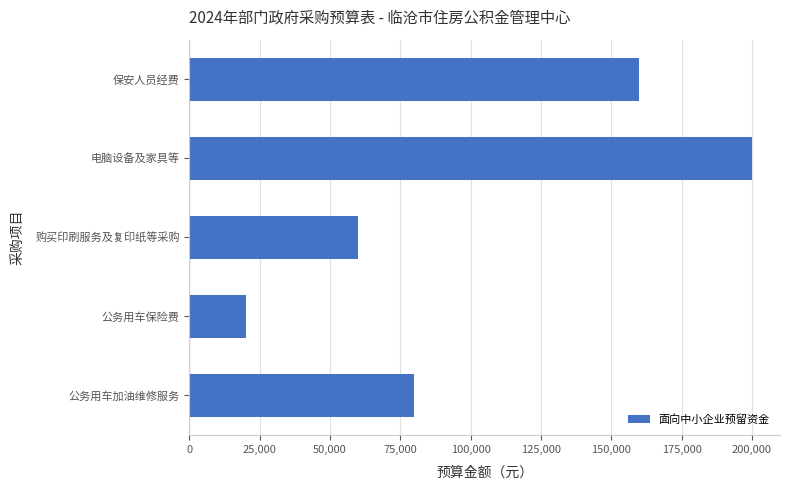

Which category has the highest value across all series?

电脑设备及家具等